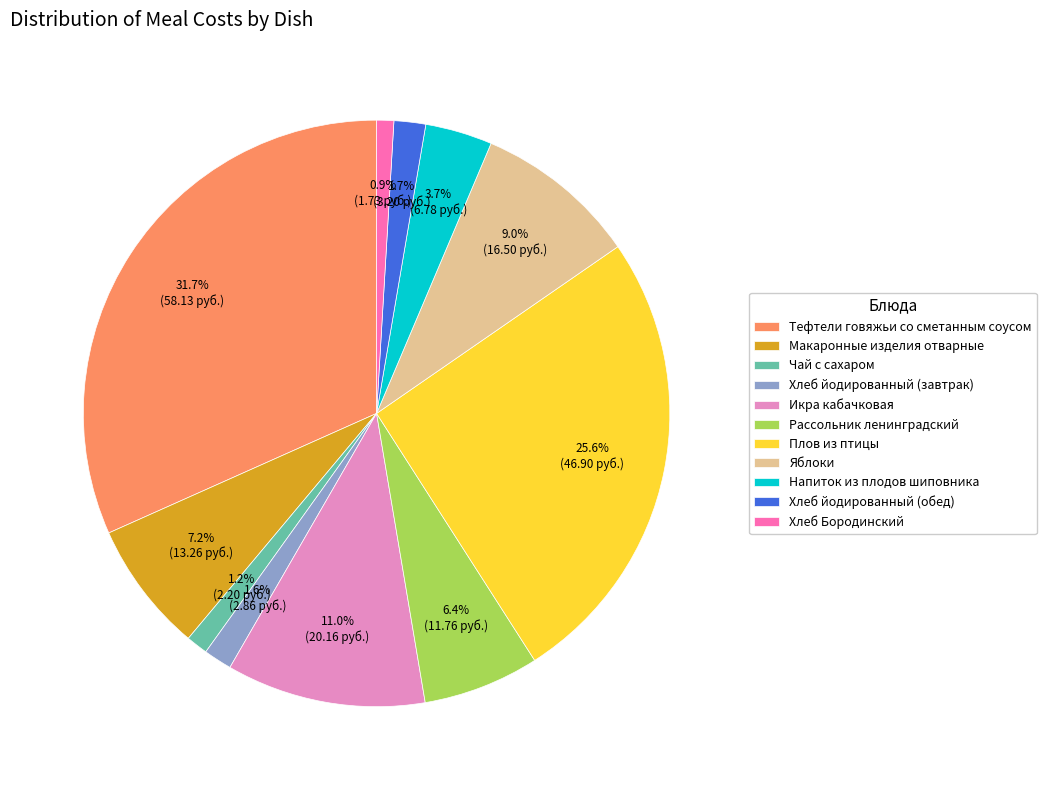

Approximately how many times larger is the value at Хлеб Бородинский compared to Икра кабачковая?

0.1